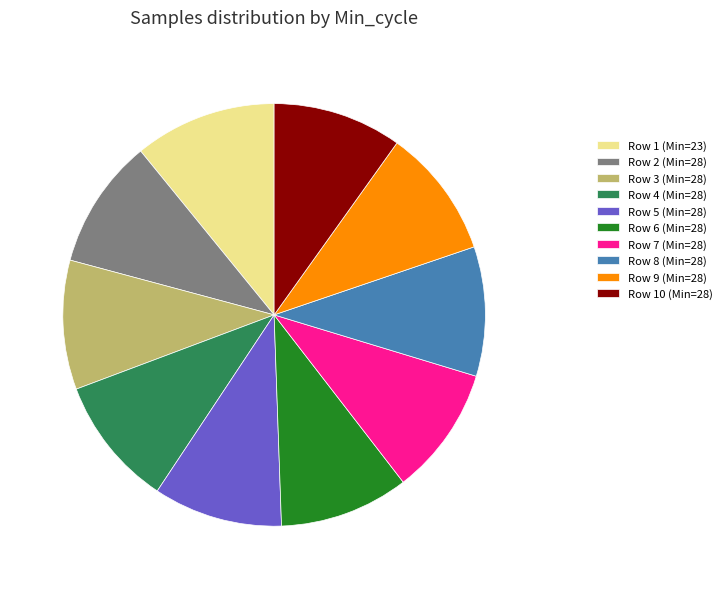

Count the number of slices in the pie.

10